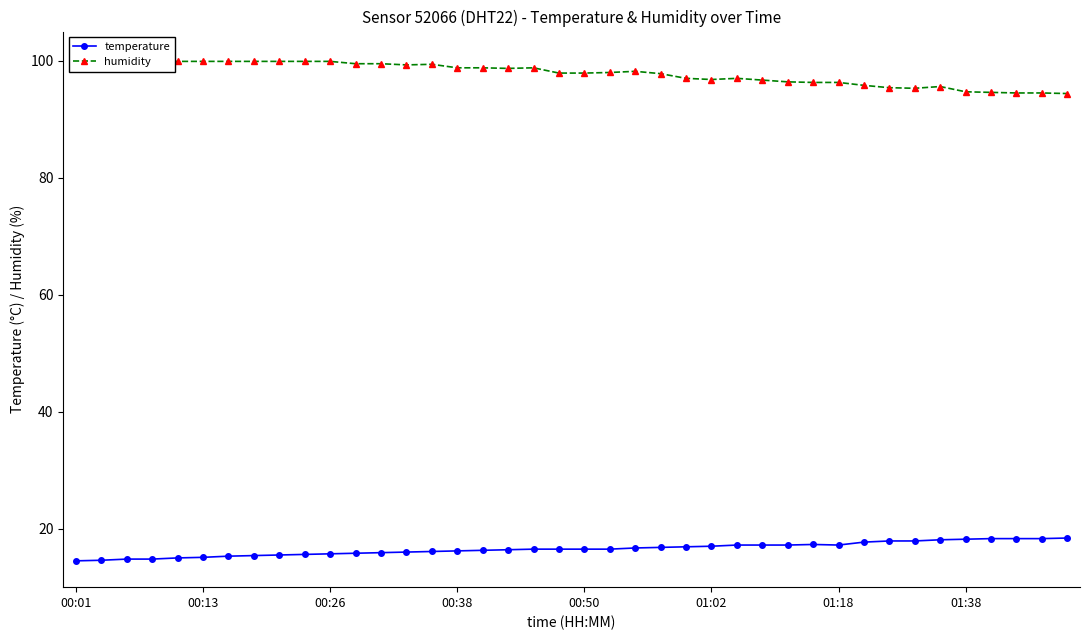

What is the value of the humidity point at the 16th from the left?

98.8